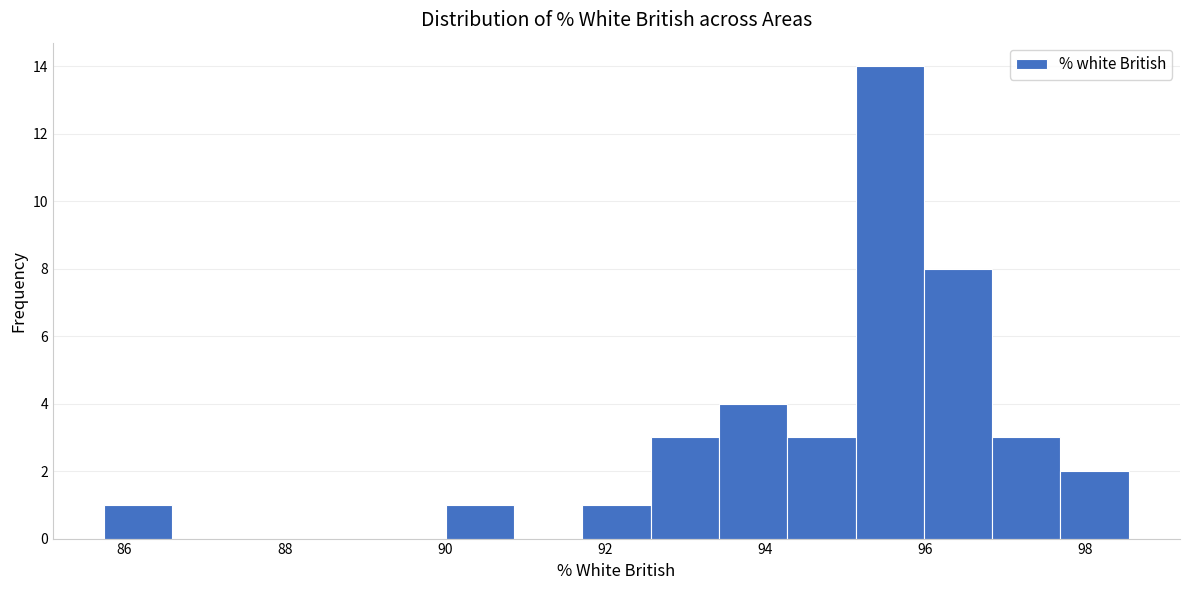

Reading left to right, list every bar in this chart as the range it spans on the x-axis followed by its height. Neither the bar edges nor the heights are printed on the chart, so give them approximately, as read against the axes.

85.8 to 86.6: 1
86.6 to 87.4: 0
87.4 to 88.4: 0
88.4 to 89.2: 0
89.2 to 90.0: 0
90.0 to 90.8: 1
90.8 to 91.8: 0
91.8 to 92.6: 1
92.6 to 93.4: 3
93.4 to 94.2: 4
94.2 to 95.2: 3
95.2 to 96.0: 14
96.0 to 96.8: 8
96.8 to 97.6: 3
97.6 to 98.6: 2